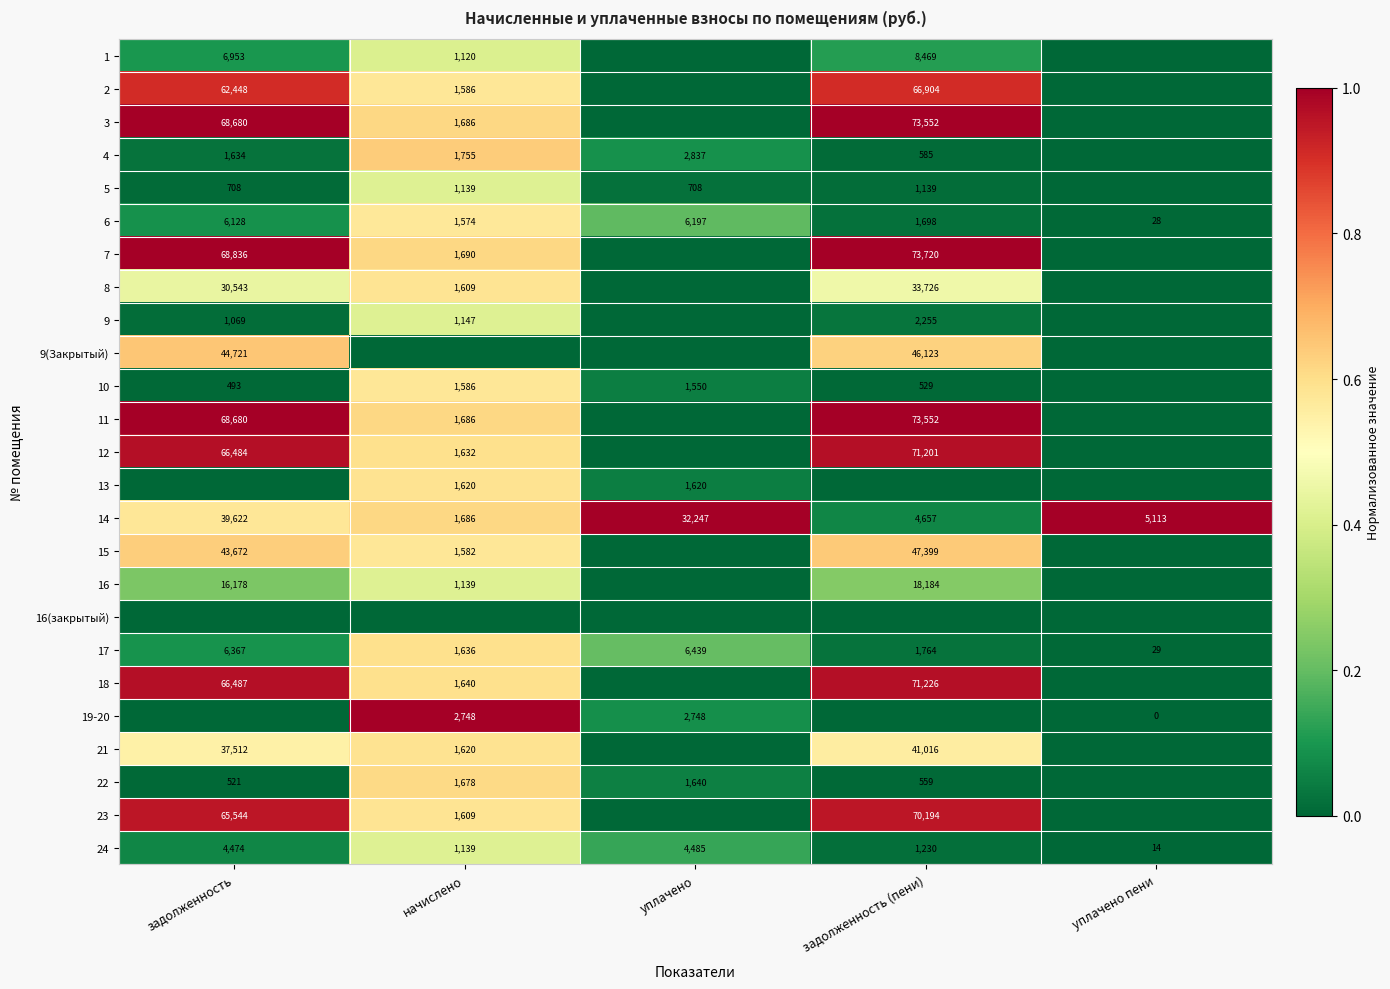

Which category has the lowest value in the 17 series?

уплачено пени